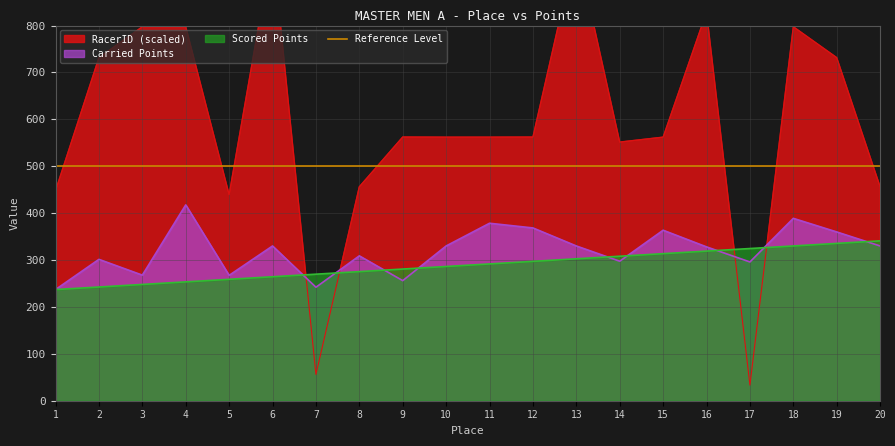

How many lines are shown in the chart?

3